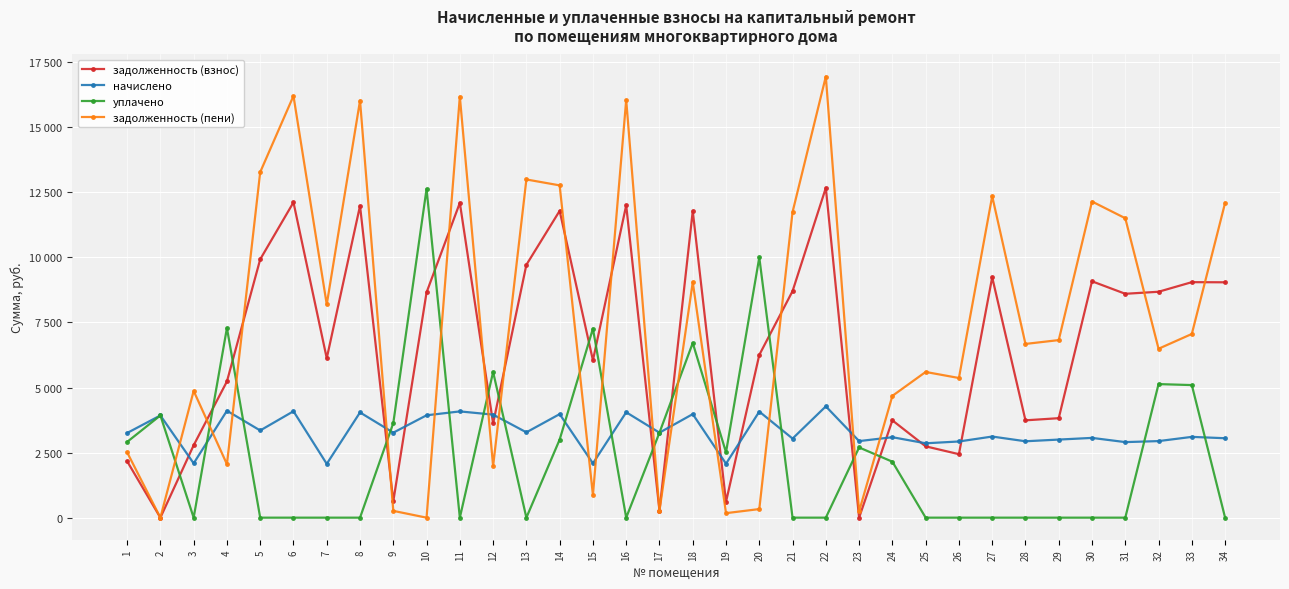

True or false: задолженность (пени) and уплачено cross at least once.

True